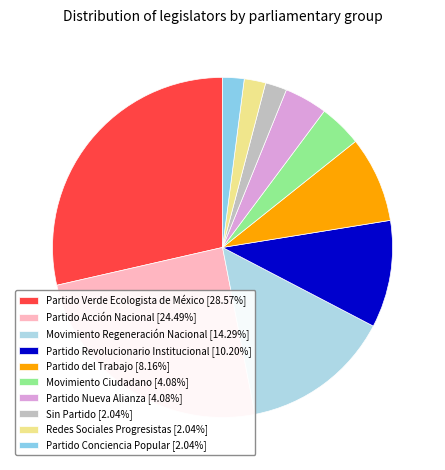

Does any single category account for the majority?

No